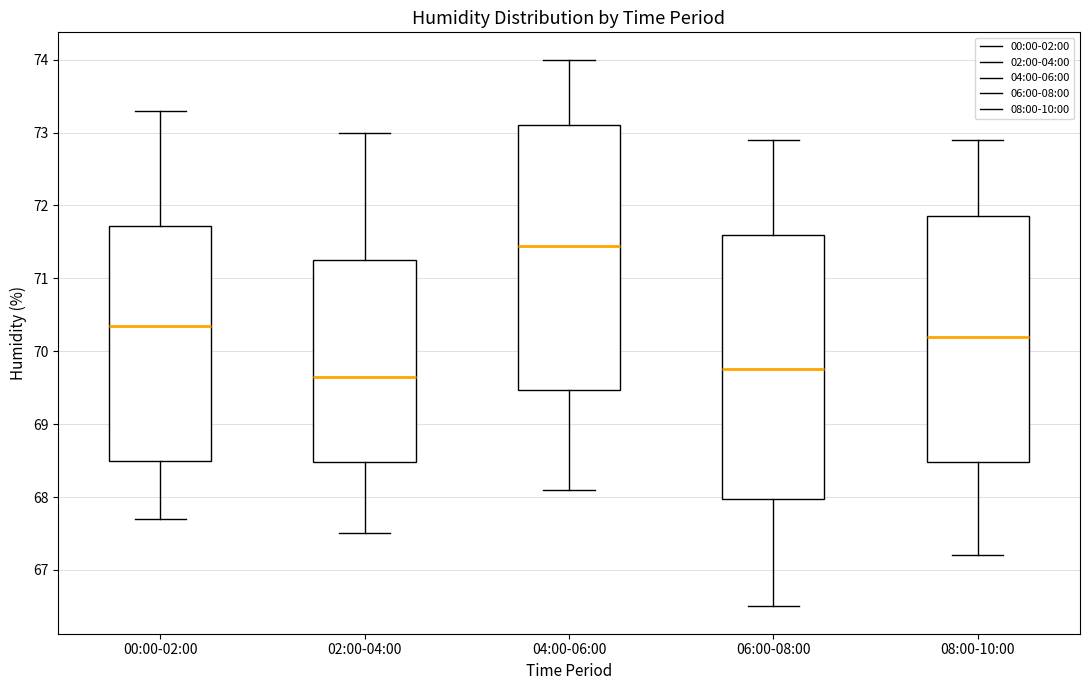

Reading left to right, read every box against the y-axis: the position of its median line, the range the box covers, and the ends of its whiskers. The values are not printed on the chart, so give them approximately, as read against the axis.

00:00-02:00: median 70.4, box 68.5 to 71.7, whiskers 67.7 to 73.3
02:00-04:00: median 69.7, box 68.5 to 71.3, whiskers 67.5 to 73.0
04:00-06:00: median 71.5, box 69.5 to 73.1, whiskers 68.1 to 74.0
06:00-08:00: median 69.8, box 68.0 to 71.6, whiskers 66.5 to 72.9
08:00-10:00: median 70.2, box 68.5 to 71.9, whiskers 67.2 to 72.9